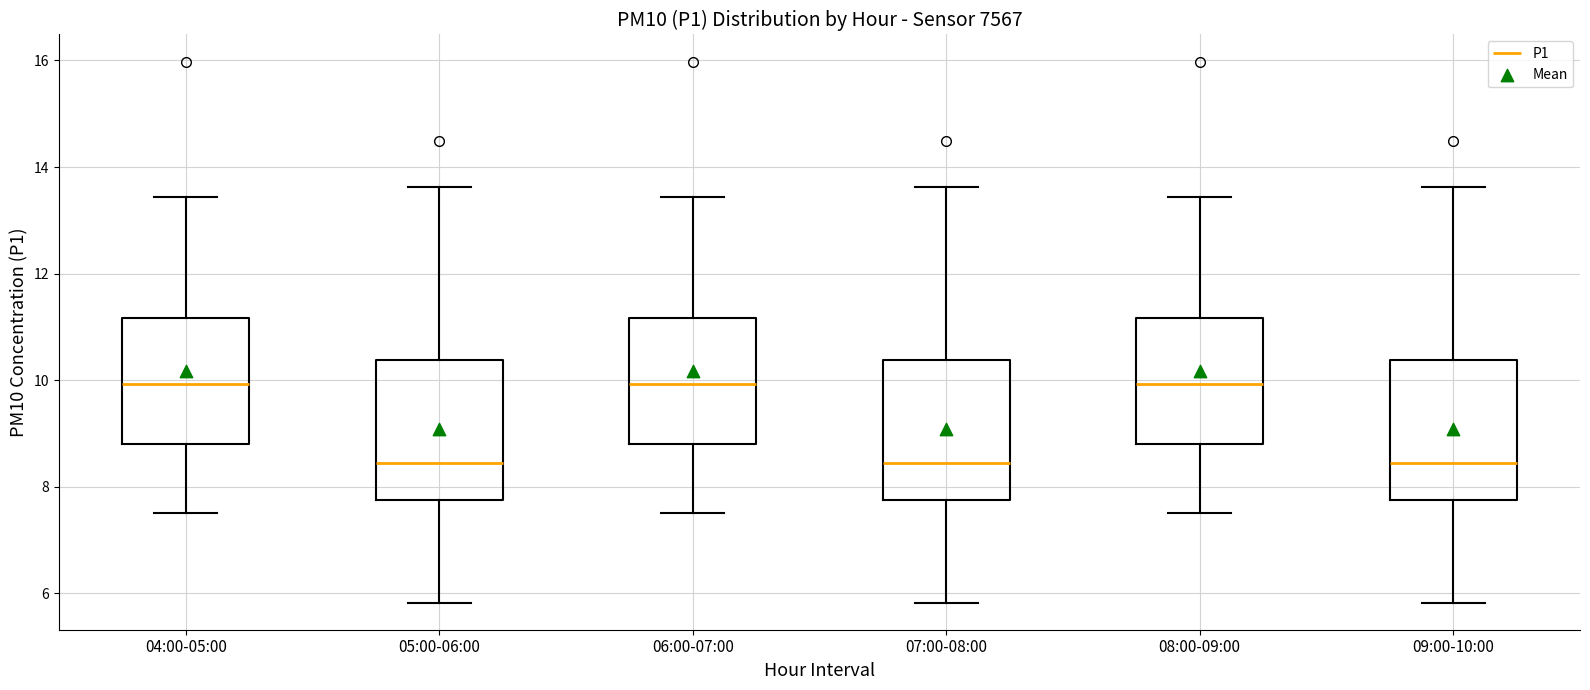

Reading left to right, read every box against the y-axis: the position of its median line, the range the box covers, and the ends of its whiskers. The values are not printed on the chart, so give them approximately, as read against the axis.

04:00-05:00: median 10.0, box 8.8 to 11.2, whiskers 7.6 to 13.4
05:00-06:00: median 8.4, box 7.8 to 10.4, whiskers 5.8 to 13.6
06:00-07:00: median 10.0, box 8.8 to 11.2, whiskers 7.6 to 13.4
07:00-08:00: median 8.4, box 7.8 to 10.4, whiskers 5.8 to 13.6
08:00-09:00: median 10.0, box 8.8 to 11.2, whiskers 7.6 to 13.4
09:00-10:00: median 8.4, box 7.8 to 10.4, whiskers 5.8 to 13.6